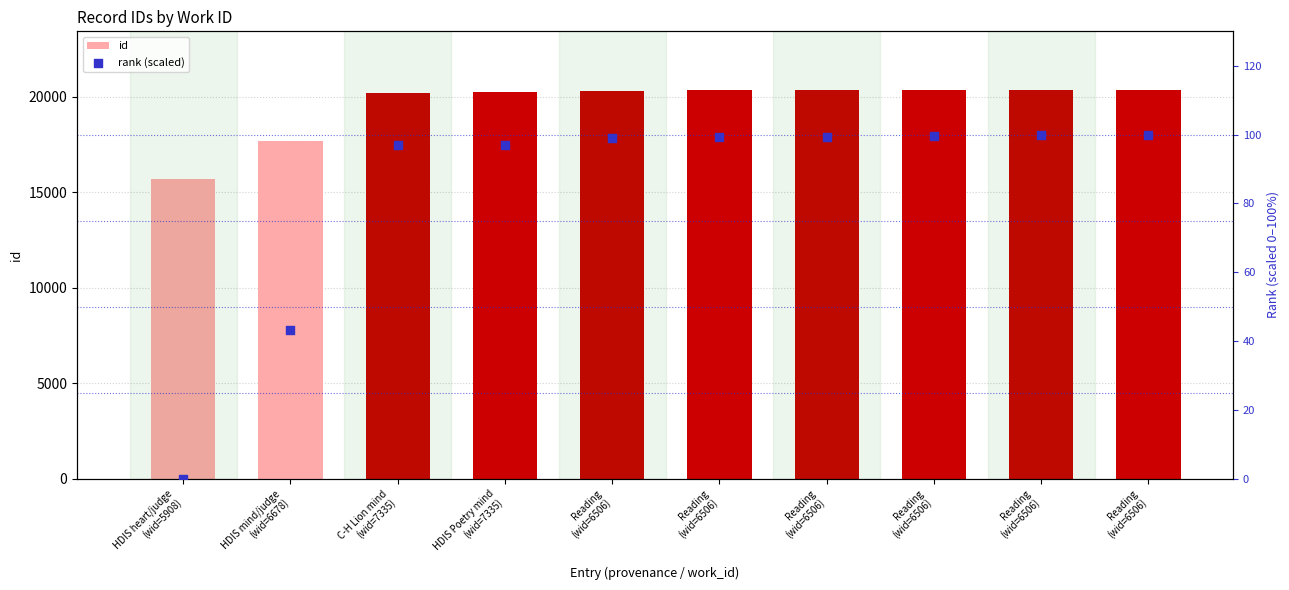

Which series reaches the minimum Y coordinate?

rank (scaled)